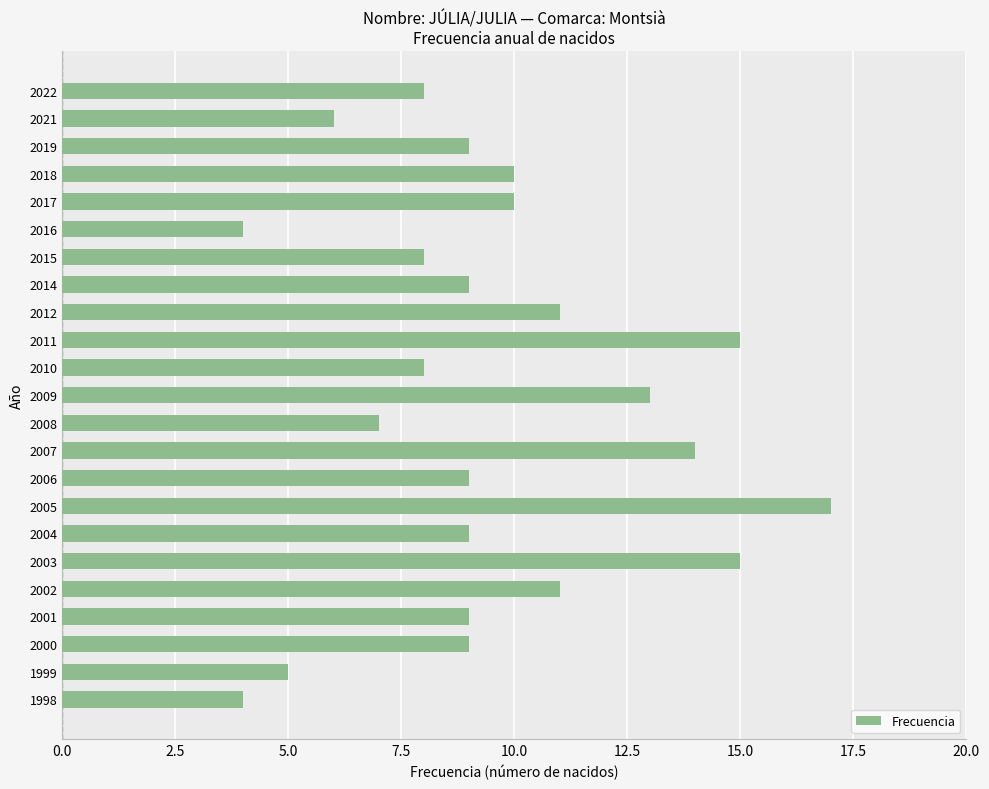

Is it true that the value at 2011 is 24?

False